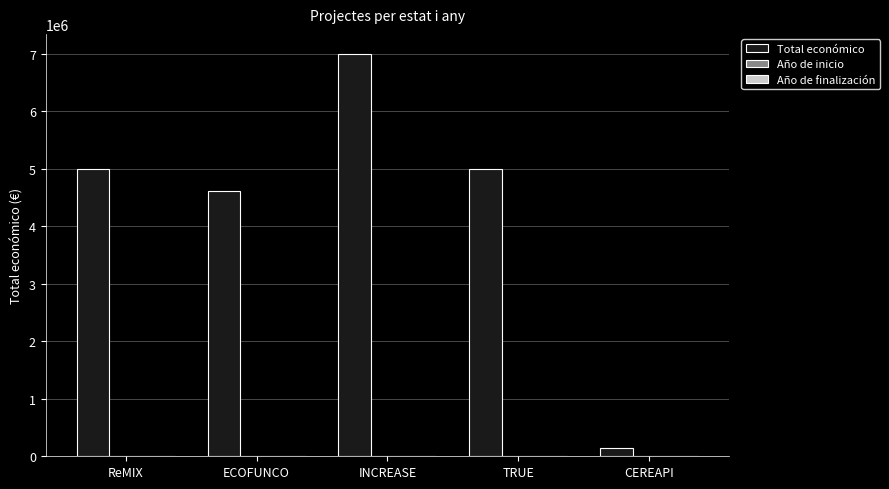

What is the maximum value shown in the chart?

6999999